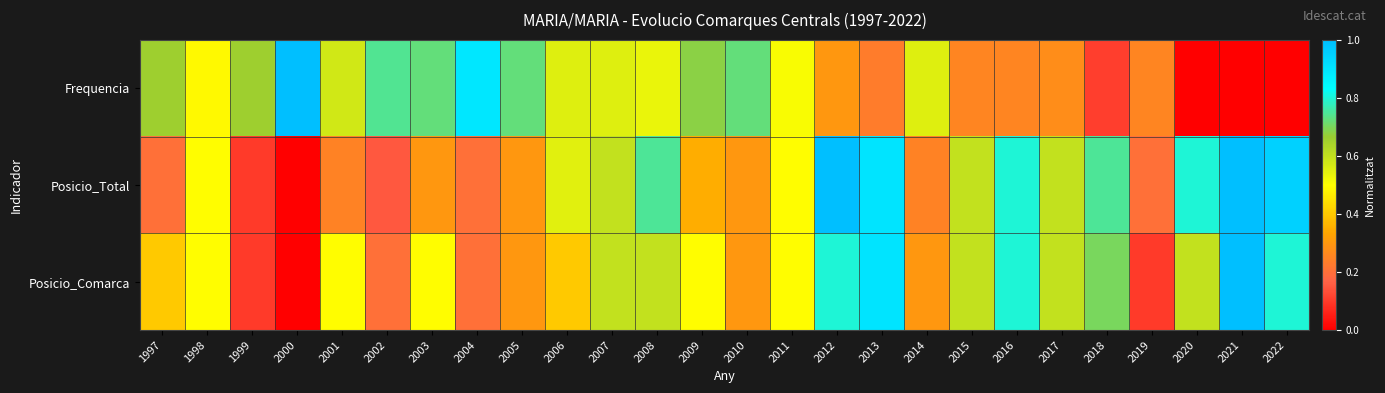

What is the total value across all series at 2013?

2.0